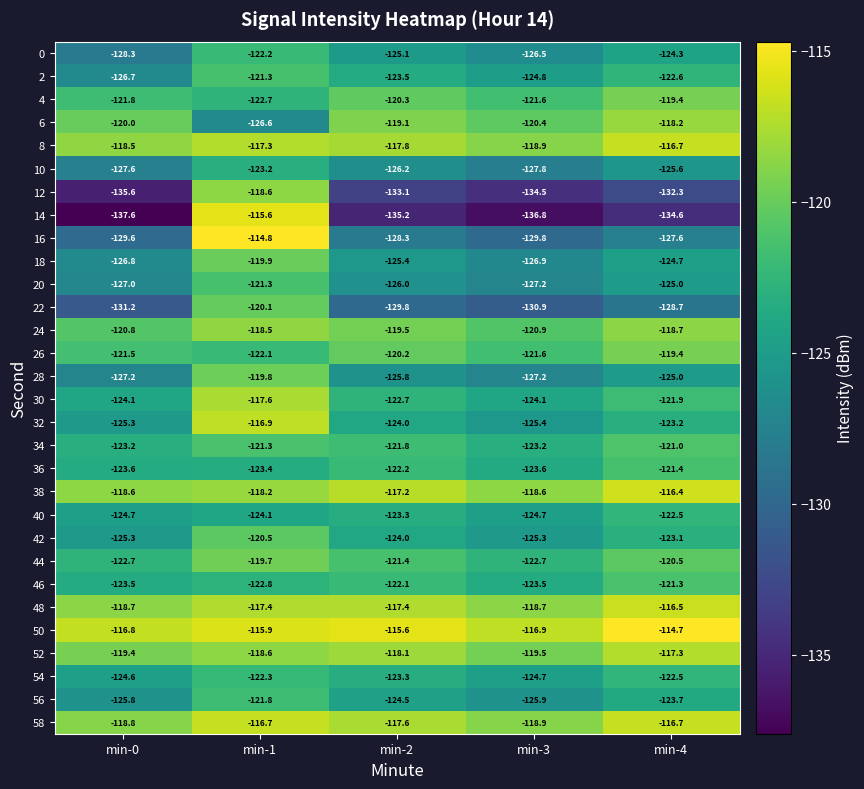

List the labels in order of 14 value, largest first.

min-1, min-4, min-2, min-3, min-0